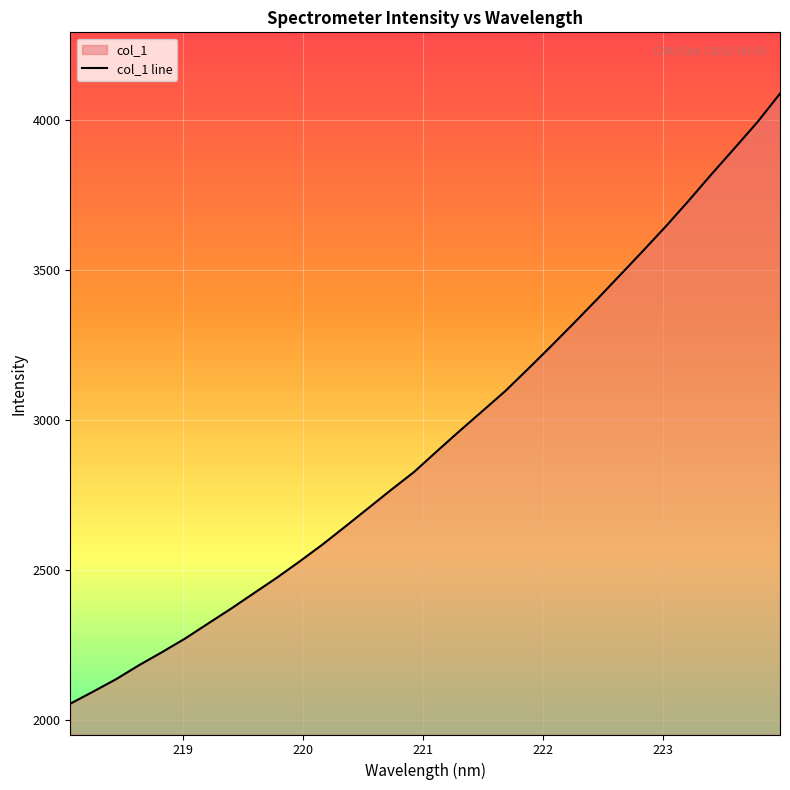

What is the greatest value displayed?

4088.8